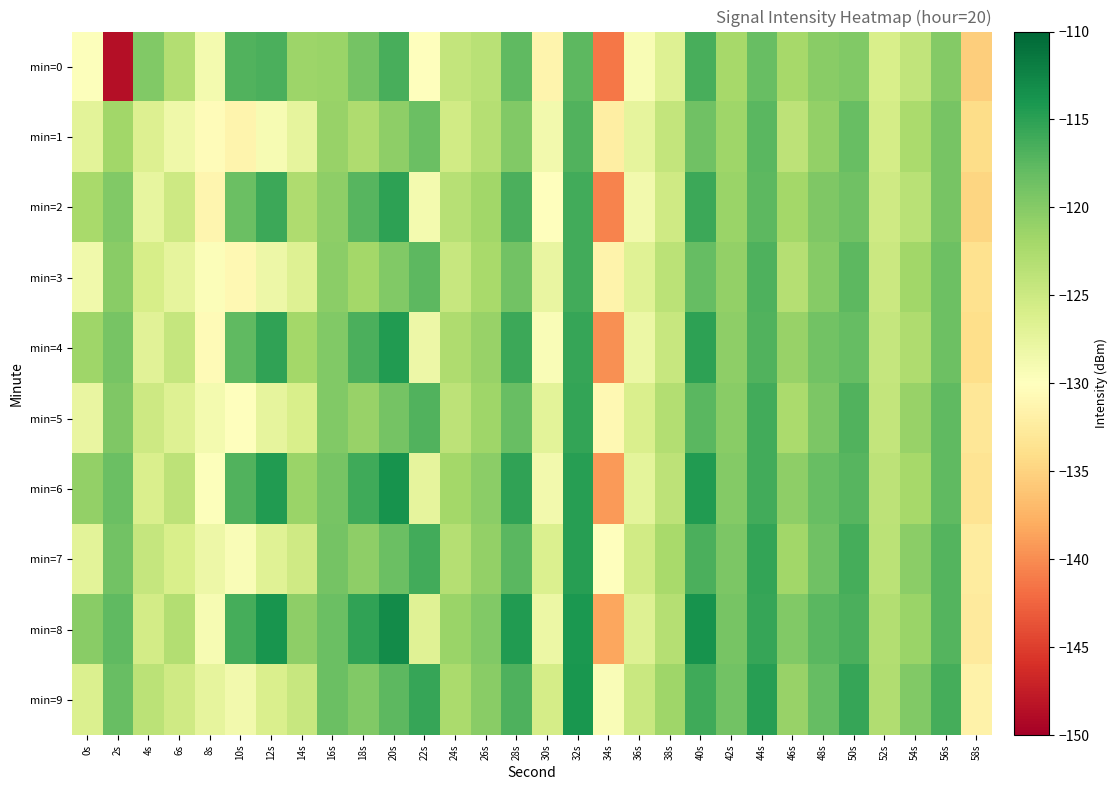

Which series has the largest total across all categories?

min=8